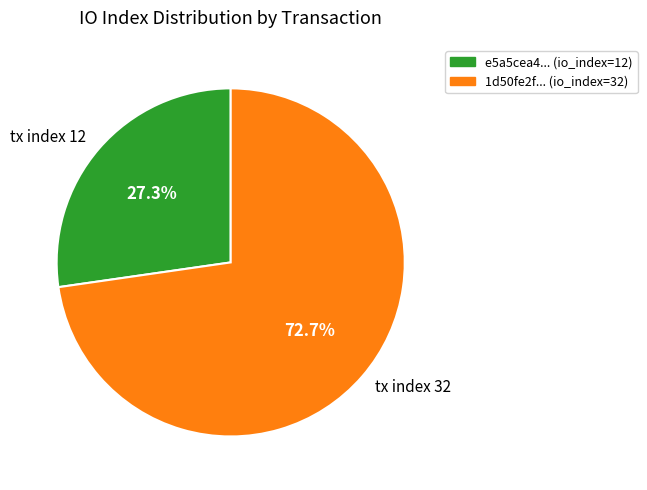

True or false: tx index 32 accounts for 80% of the total.

False